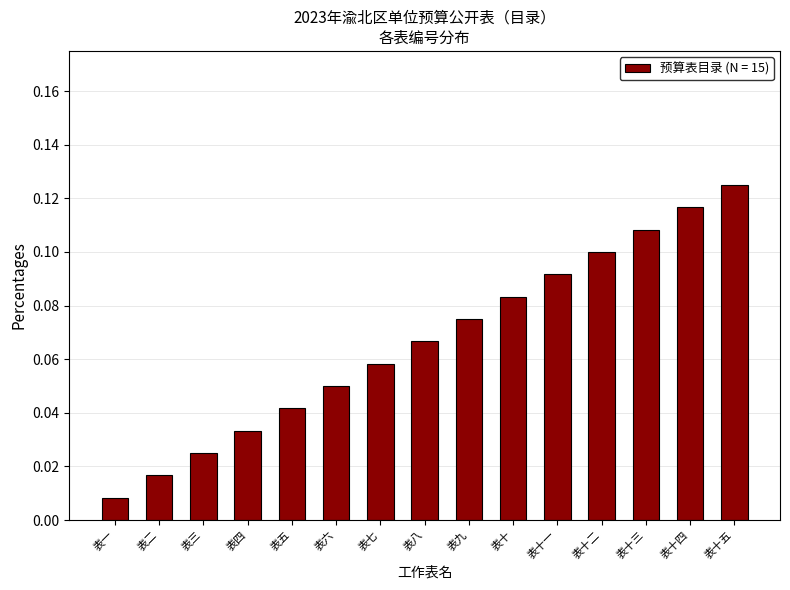

Which label corresponds to the smallest value in the chart?

表一